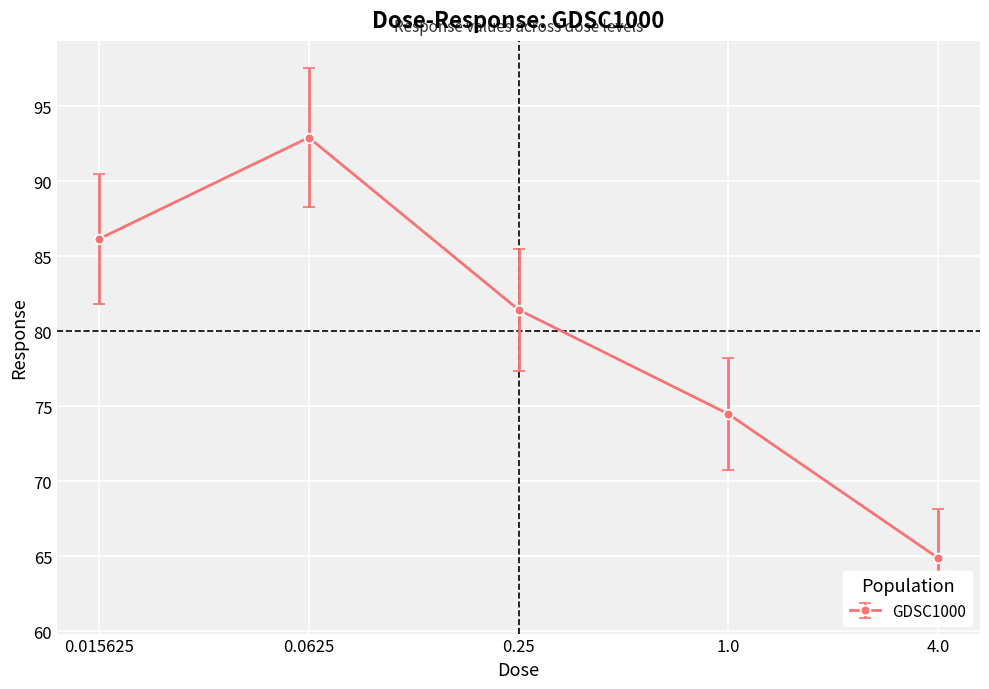

The chart shows a value of 92.9 at 0.0625. True or false?

True